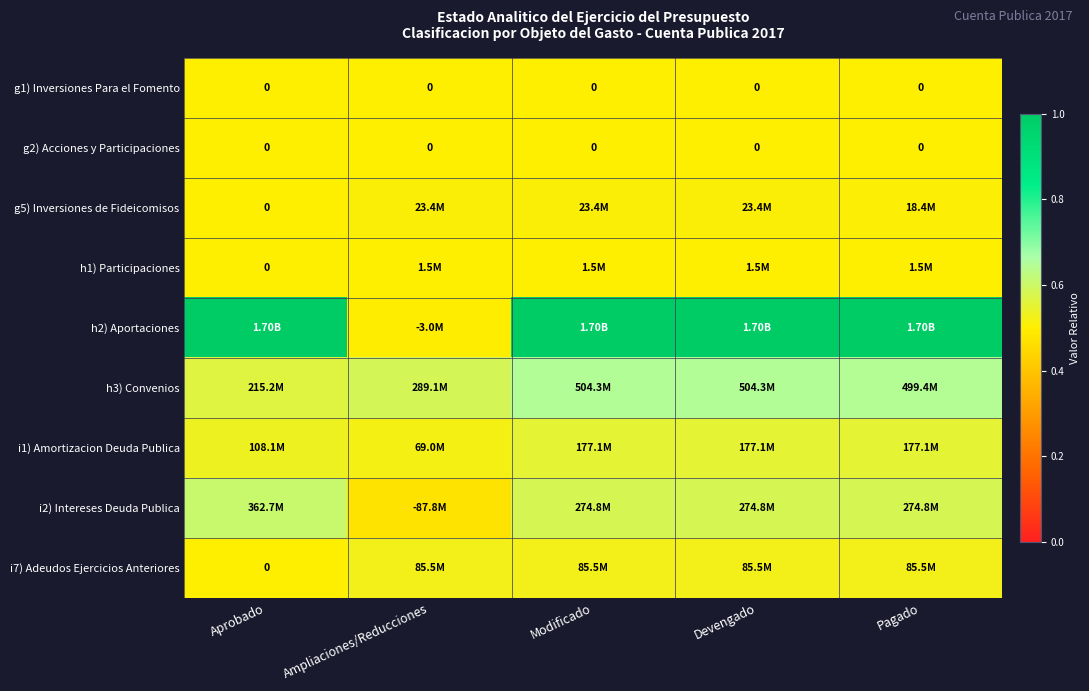

What is the difference between the highest and lowest values at Modificado?

0.5